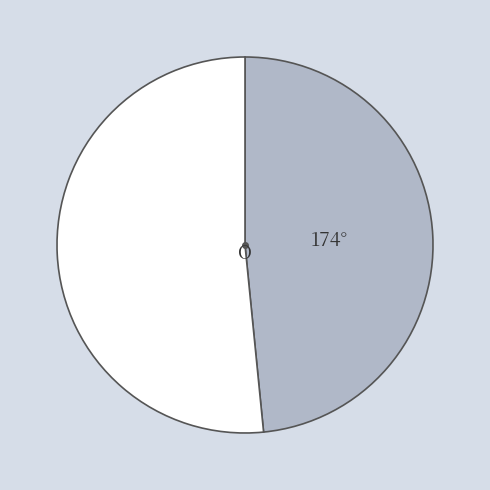

Is there a majority slice in this chart?

Yes